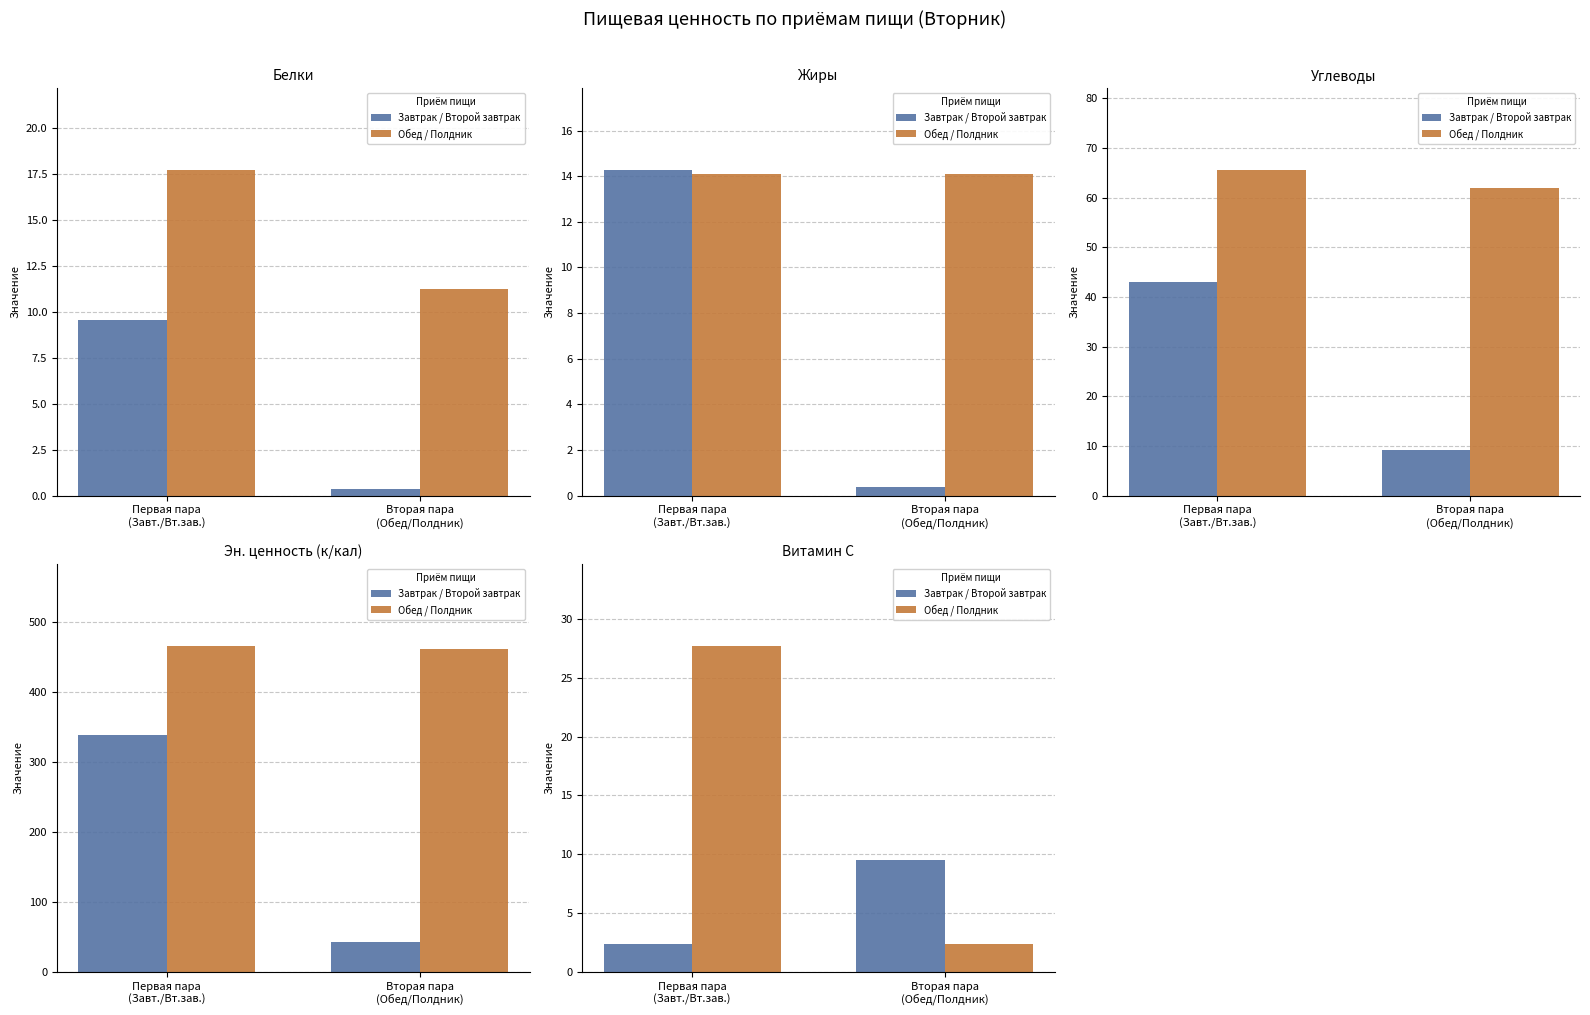

What is the difference between the Завтрак / Второй завтрак values at Вторая пара
(Обед/Полдник) and Первая пара
(Завт./Вт.зав.)?

7.2